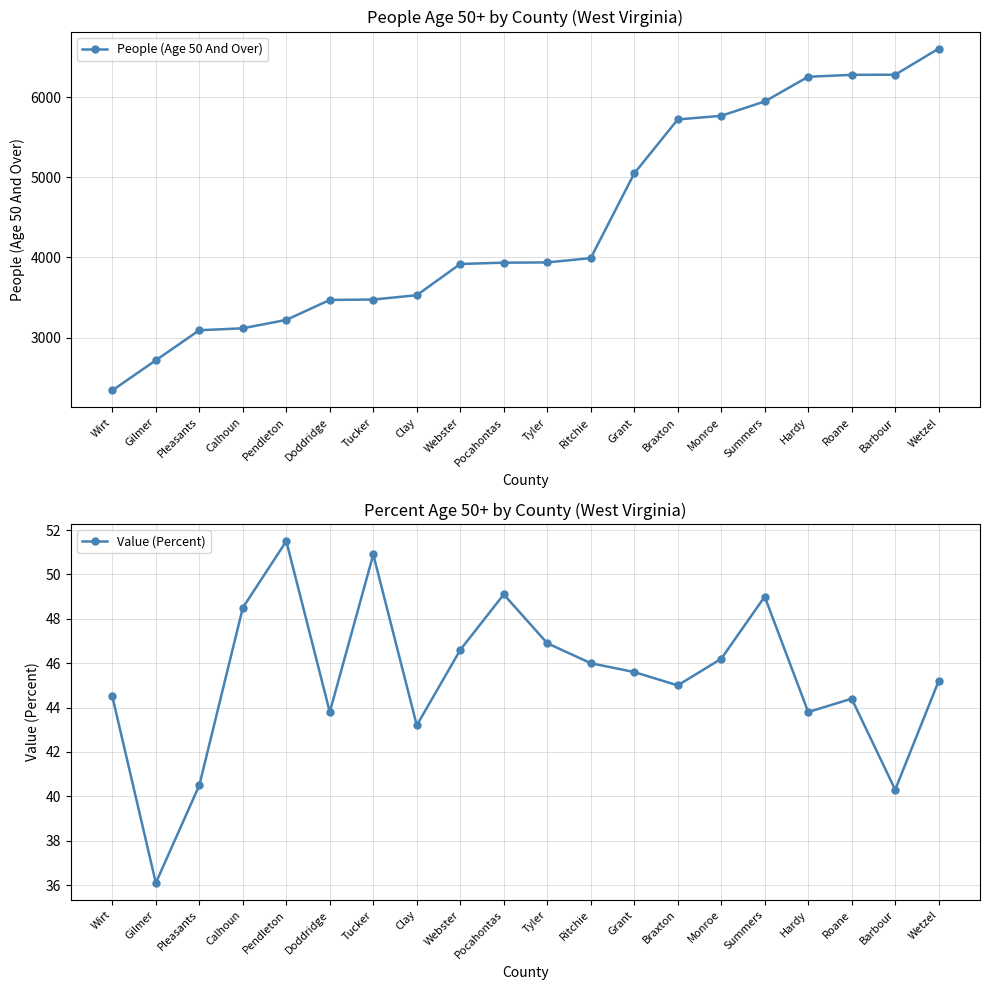

Which label corresponds to the largest value in the chart?

Wetzel